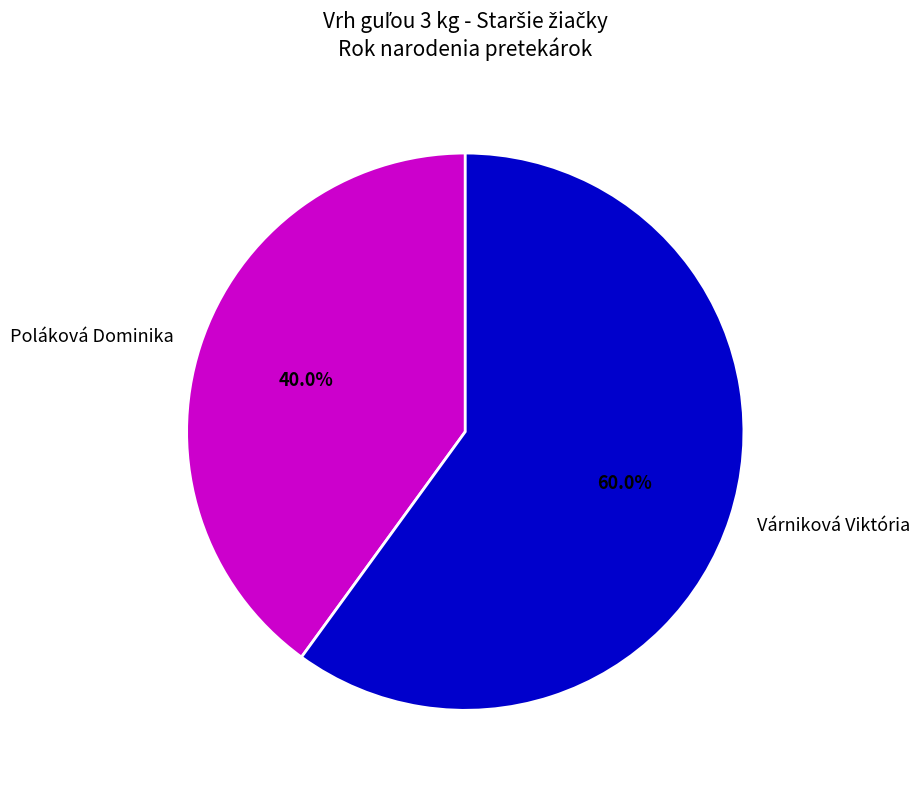

To the nearest percent, what is the difference between the Poláková Dominika and Várniková Viktória slice percentages?

20%